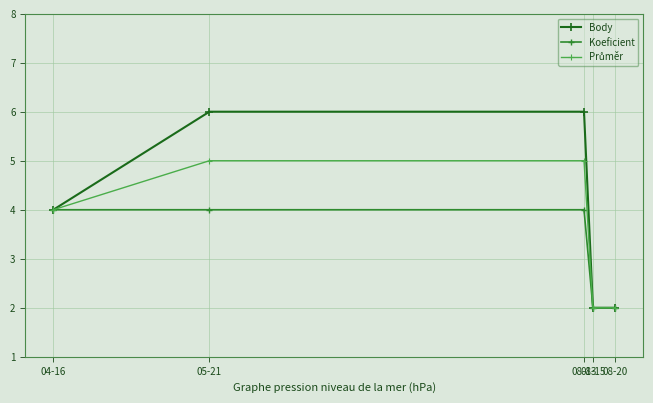

What is the average value of the Koeficient series?

3